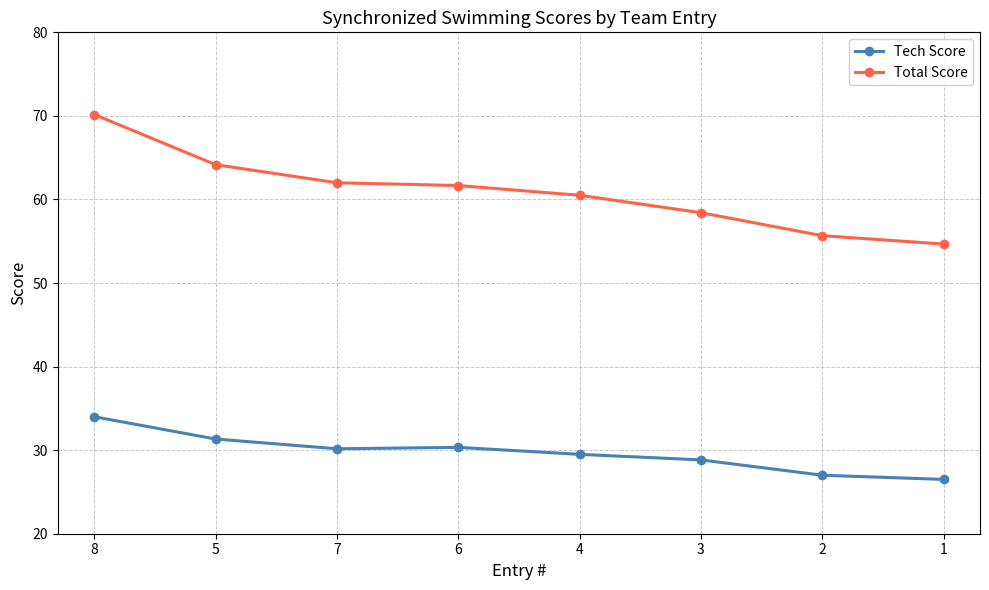

What position from the right is 3?

3